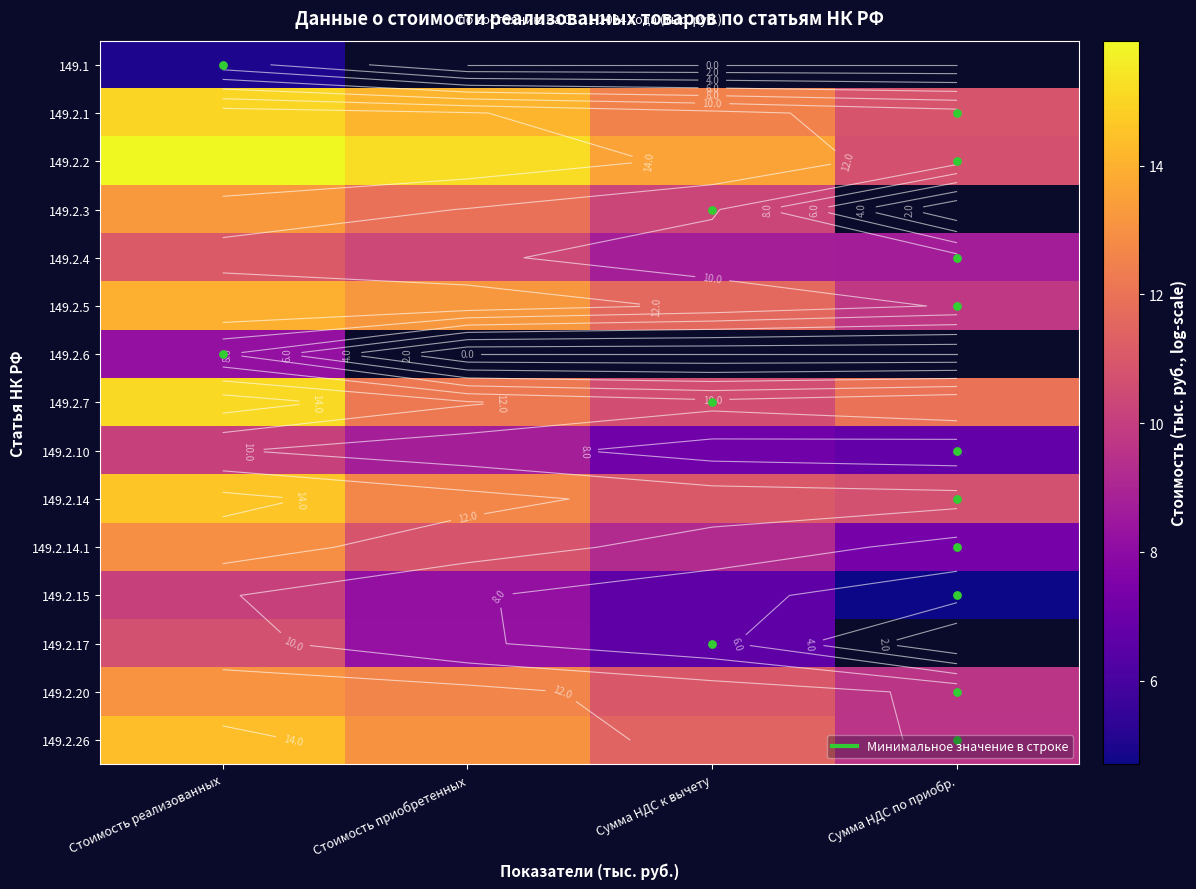

At which label does 149.2.14.1 reach its peak?

Стоимость реализованных